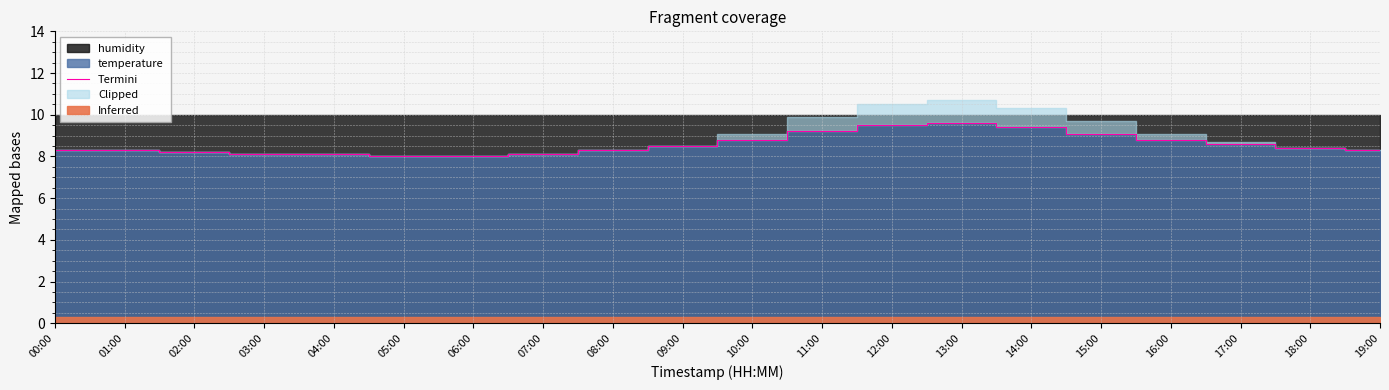

Where is the first local maximum?

13:00